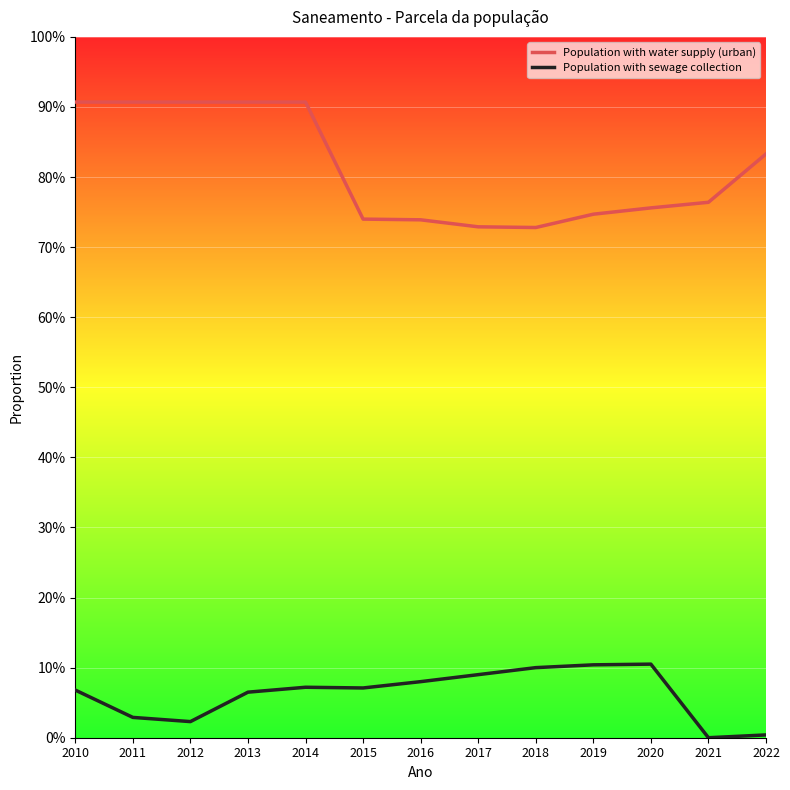

What are all the series names shown in the legend?

Population with water supply (urban), Population with sewage collection